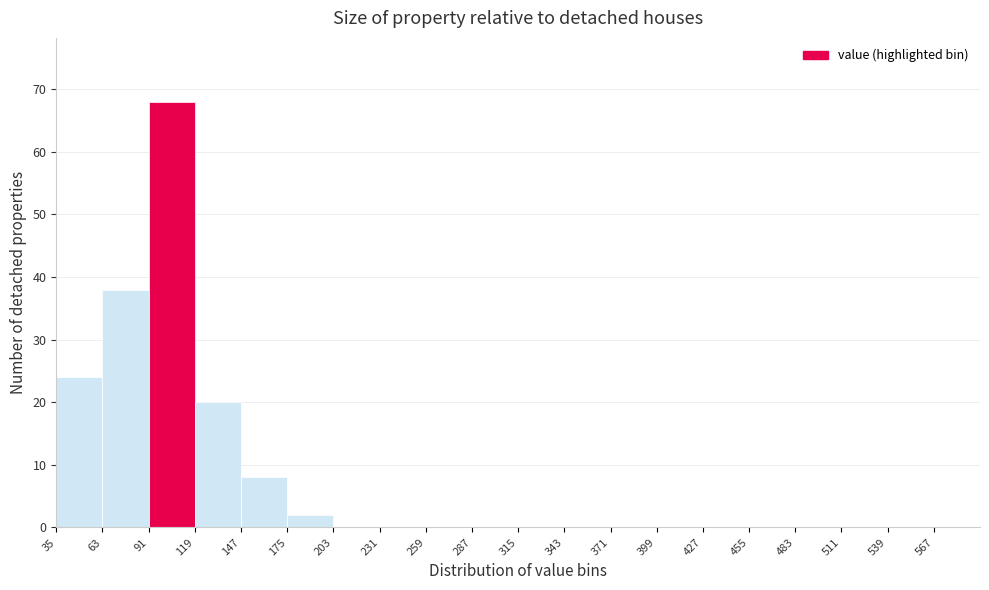

Reading left to right, transcribe this chart: for each bar, give the range it covers on the x-axis and its height. Neither the bar edges nor the heights are printed on the chart, so give them approximately, as read against the axes.

35 to 63: 24
63 to 91: 38
91 to 119: 68
119 to 147: 20
147 to 175: 8
175 to 203: 2
203 to 231: 0
231 to 259: 0
259 to 287: 0
287 to 315: 0
315 to 343: 0
343 to 371: 0
371 to 399: 0
399 to 427: 0
427 to 455: 0
455 to 483: 0
483 to 511: 0
511 to 539: 0
539 to 567: 0
567 to 595: 0